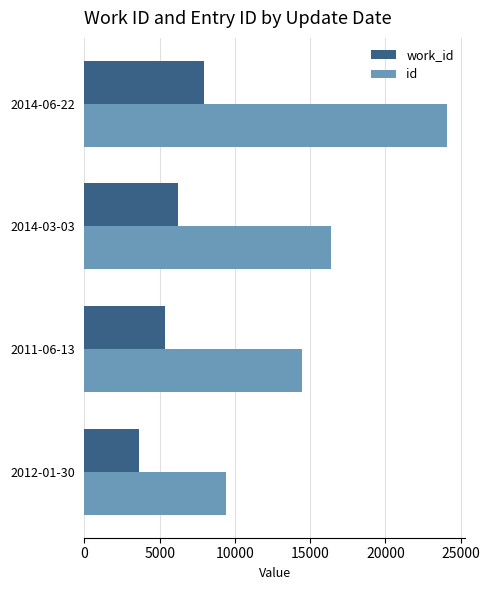

What is the difference between the highest and lowest values at 2012-01-30?

5788